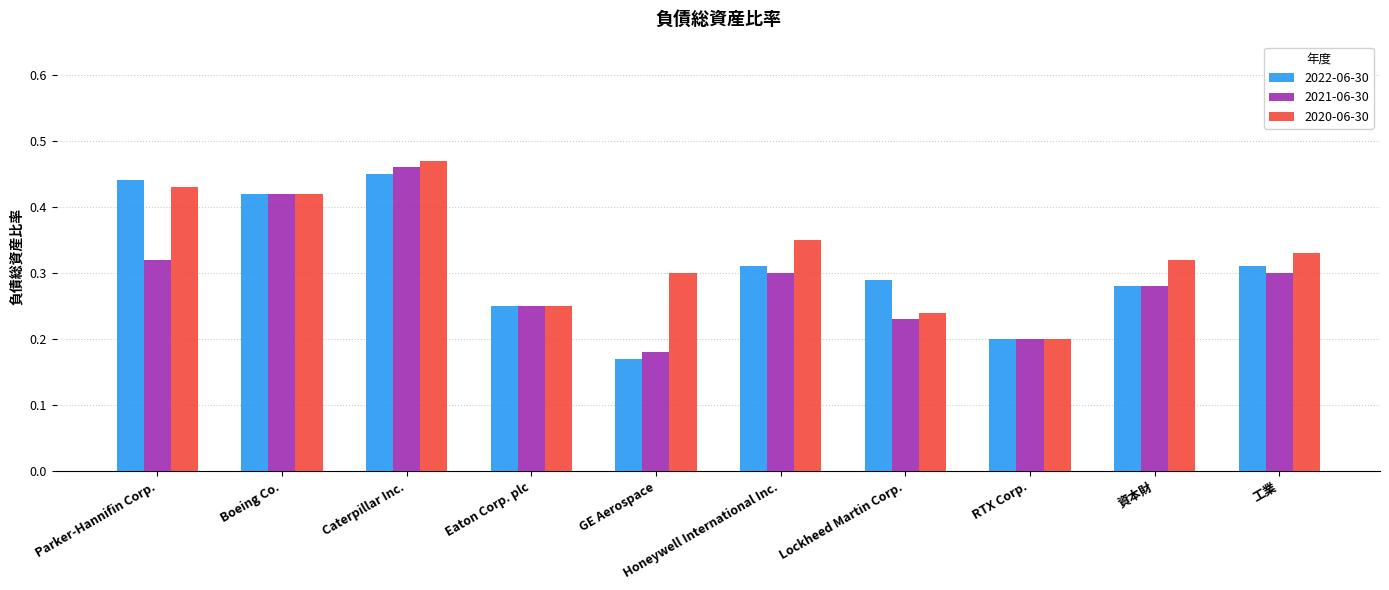

At which category is the sum across all series the highest?

Caterpillar Inc.